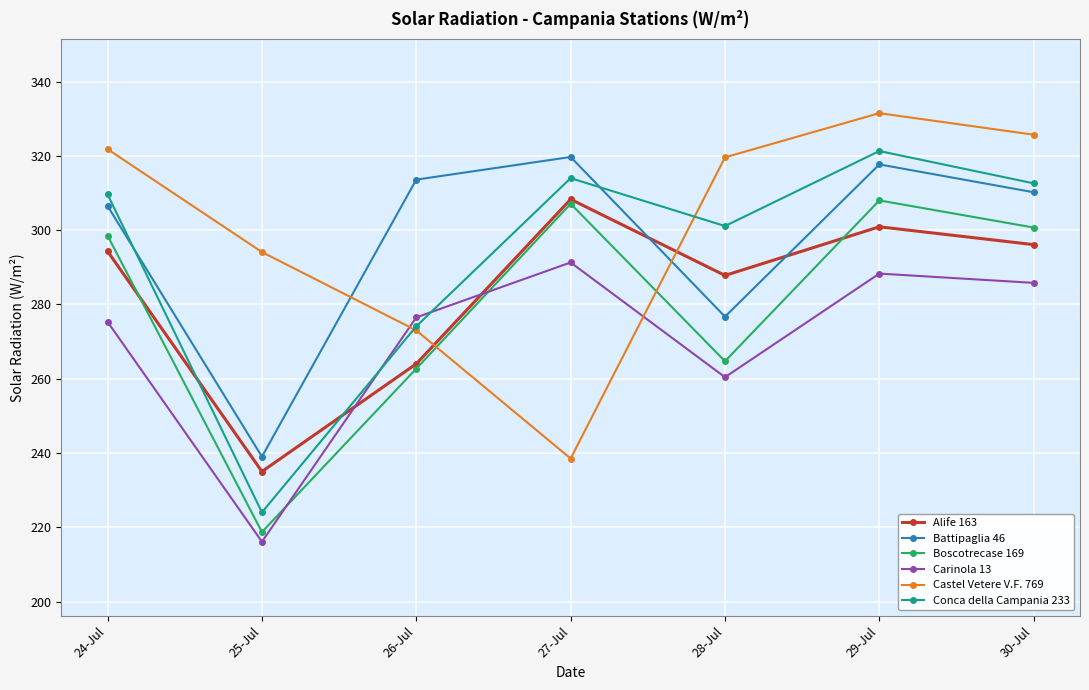

What is the sum of all Boscotrecase 169 values?

1960.4